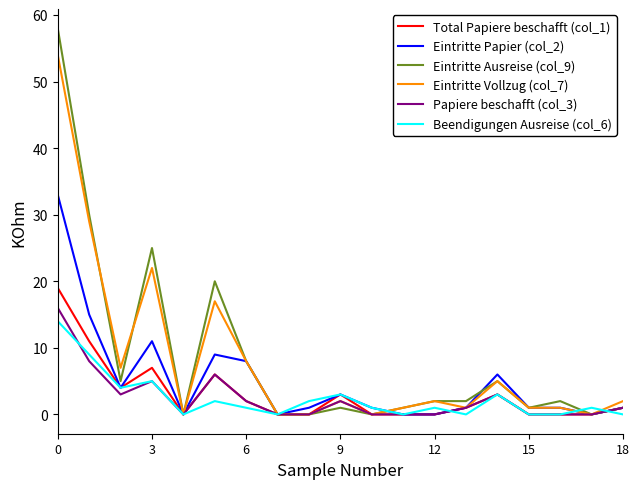

Which series has the largest range (max minus min)?

Eintritte Ausreise (col_9)